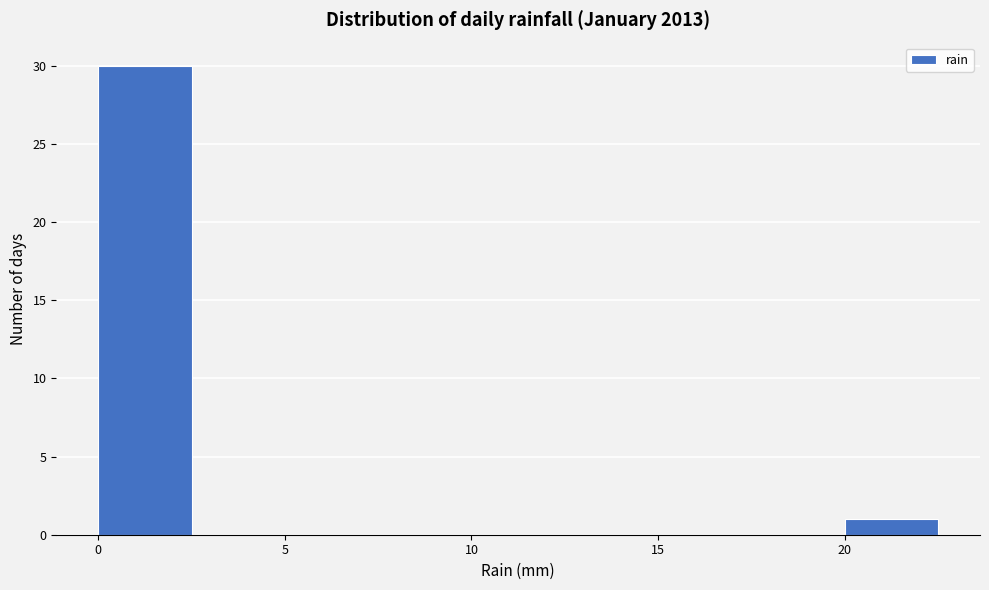

Reading left to right, transcribe this chart: for each bar, give the range it covers on the x-axis and its height. The values are not printed on the chart, so give them approximately, as read against the axis.

0.0 to 2.5: 30
2.5 to 5.0: 0
5.0 to 7.5: 0
7.5 to 10.0: 0
10.0 to 12.5: 0
12.5 to 15.0: 0
15.0 to 17.5: 0
17.5 to 20.0: 0
20.0 to 22.5: 1